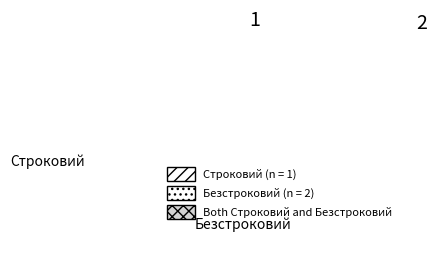

Which slice is the smallest?

Строковий